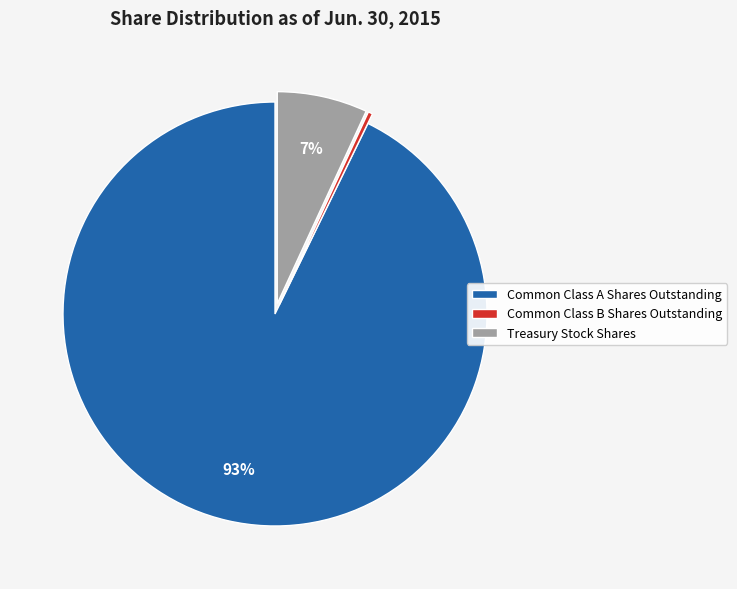

What percentage is the Treasury Stock Shares slice, to the nearest percent?

7%